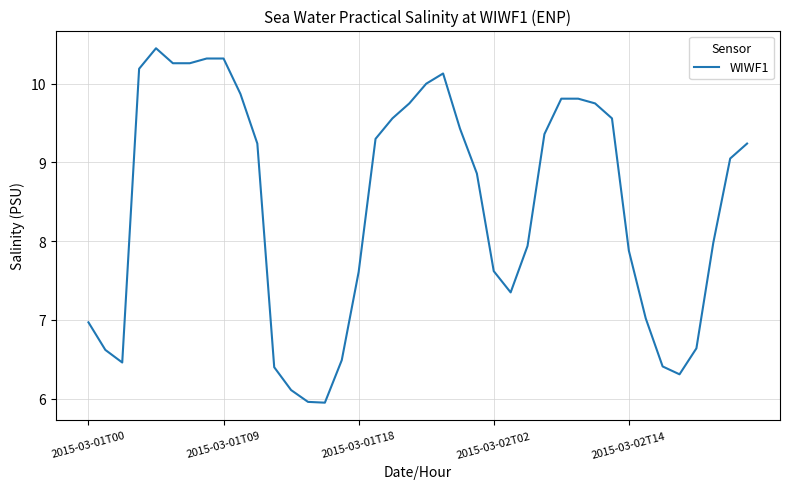

What is the difference between the maximum and minimum values?

4.5